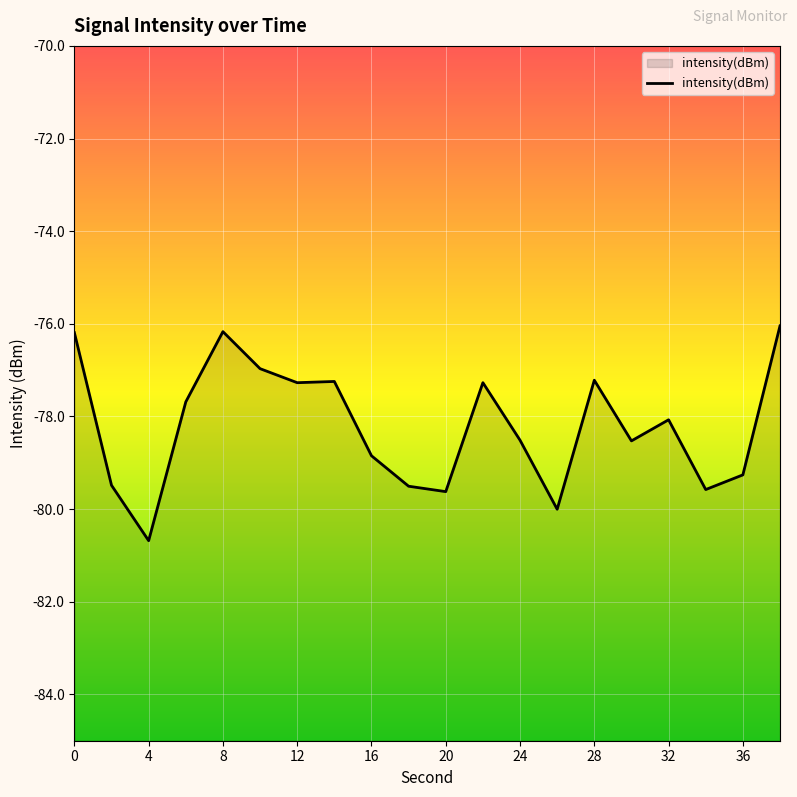

The chart shows a value of -36.2 at 32. True or false?

False